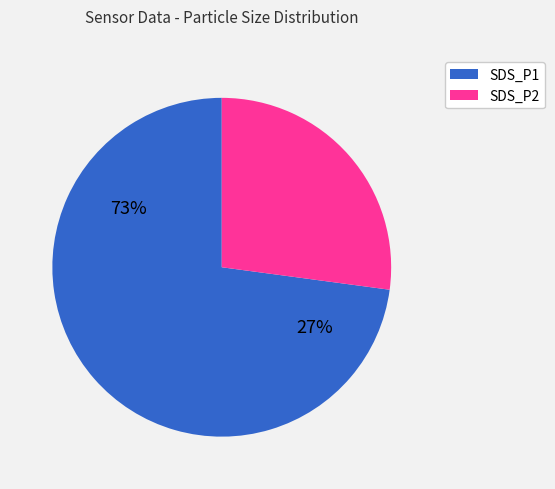

Which category has the smallest portion of the pie?

SDS_P2